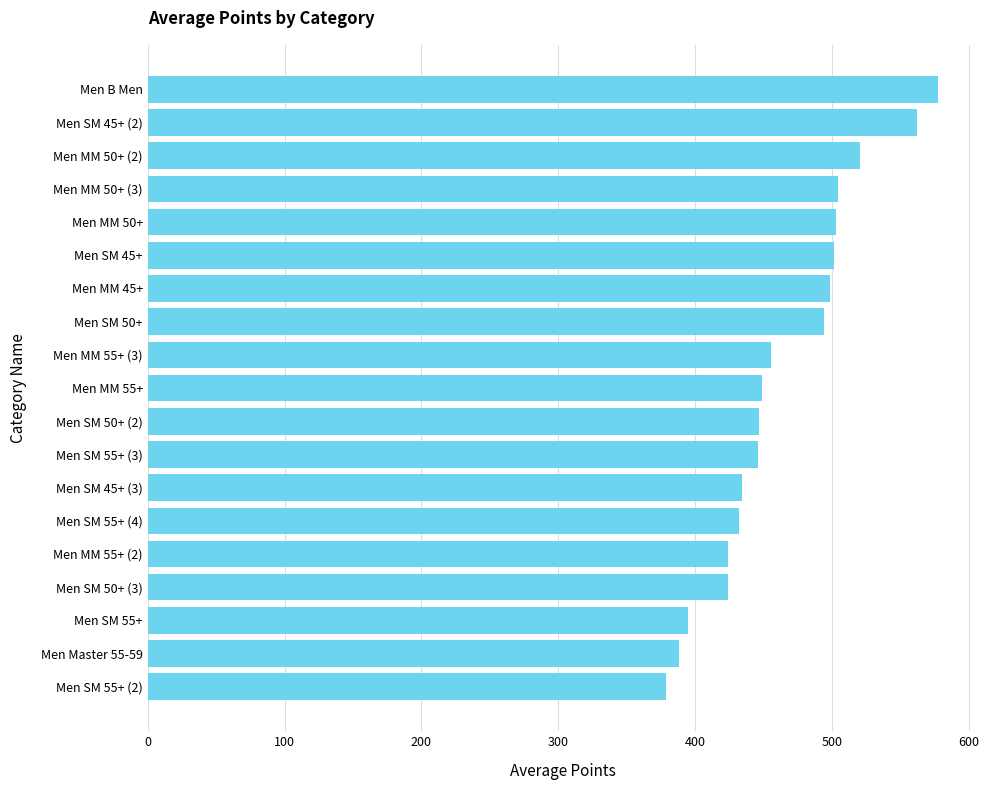

What is the change in value from Men MM 55+ to Men MM 50+ (3)?

+55.8